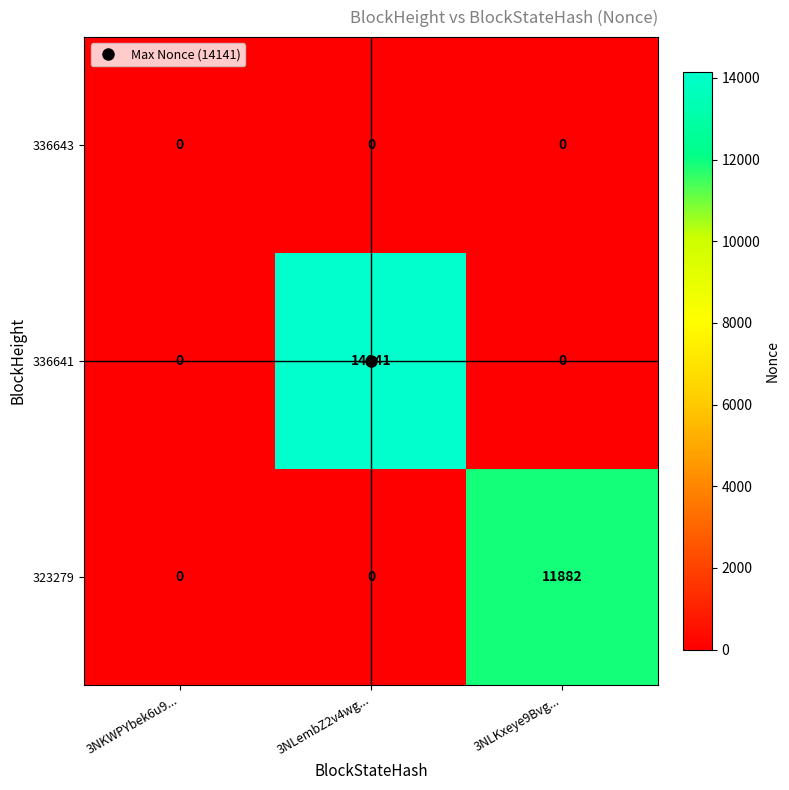

True or false: 323279 has a value of 6360 at 3NLembZ2v4wg....

False